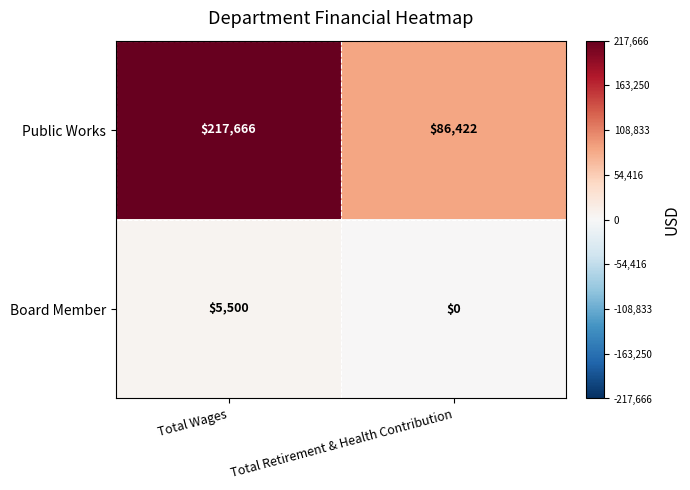

The Board Member series shows 0 at Total Retirement & Health Contribution. True or false?

True